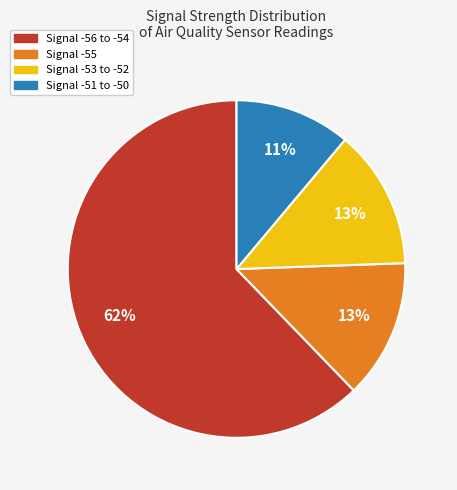

Does any single category account for the majority?

Yes